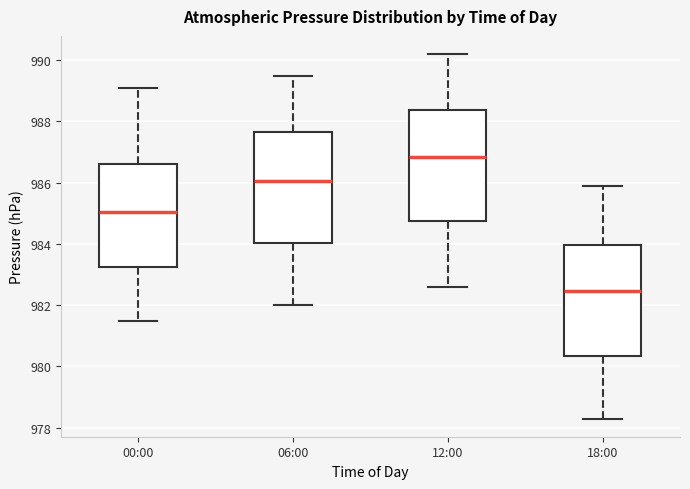

Reading left to right, read every box against the y-axis: the position of its median line, the range the box covers, and the ends of its whiskers. The values are not printed on the chart, so give them approximately, as read against the axis.

00:00: median 985.0, box 983.2 to 986.6, whiskers 981.6 to 989.2
06:00: median 986.0, box 984.0 to 987.6, whiskers 982.0 to 989.6
12:00: median 986.8, box 984.8 to 988.4, whiskers 982.6 to 990.2
18:00: median 982.4, box 980.4 to 984.0, whiskers 978.4 to 986.0